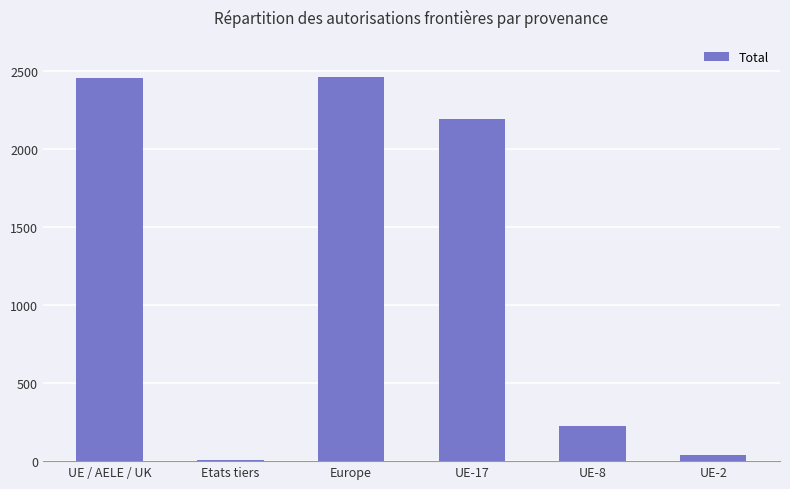

What is the change in value from UE / AELE / UK to UE-17?

-260